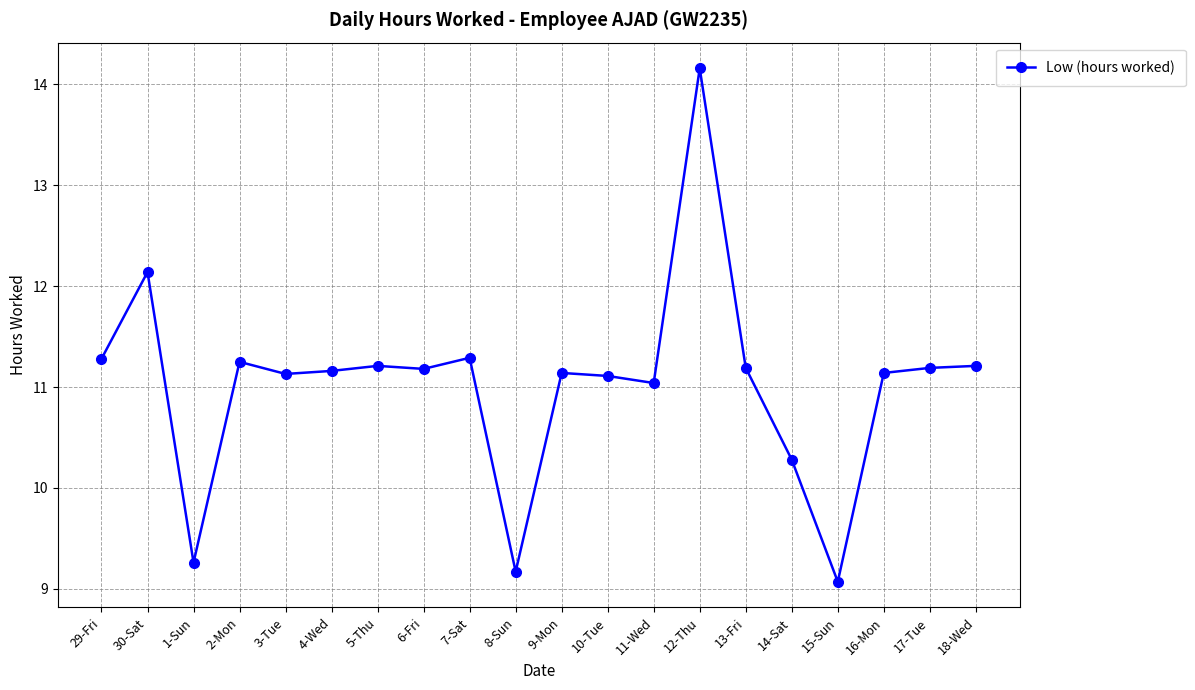

What is the minimum value shown in the chart?

9.1